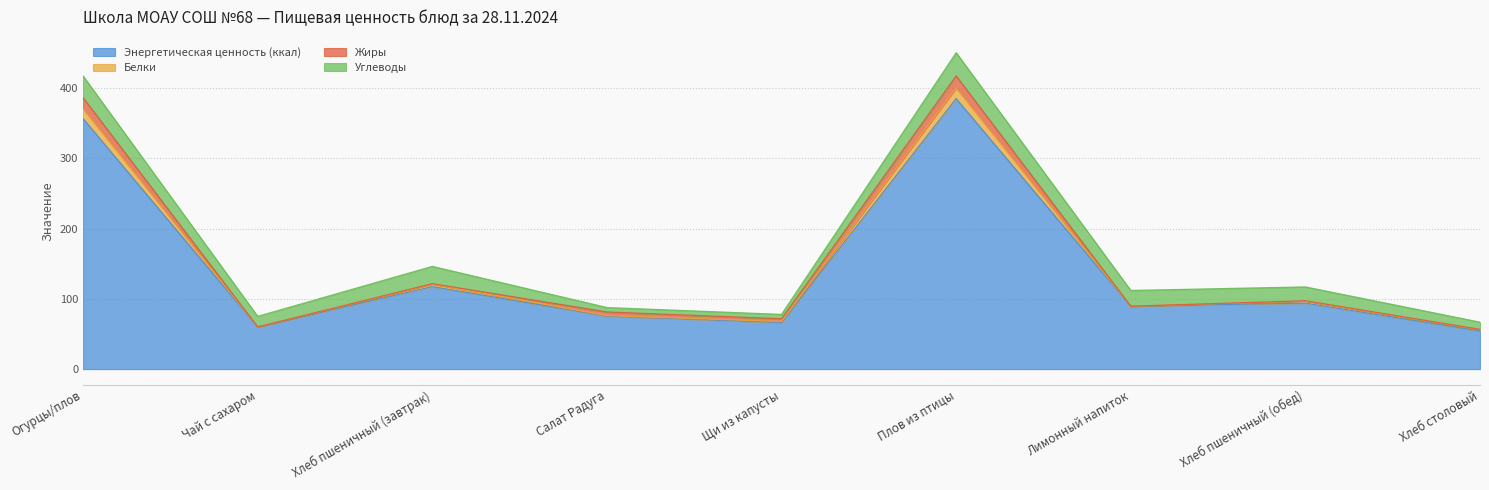

What is the label of the 3rd point from the left?

Хлеб пшеничный (завтрак)